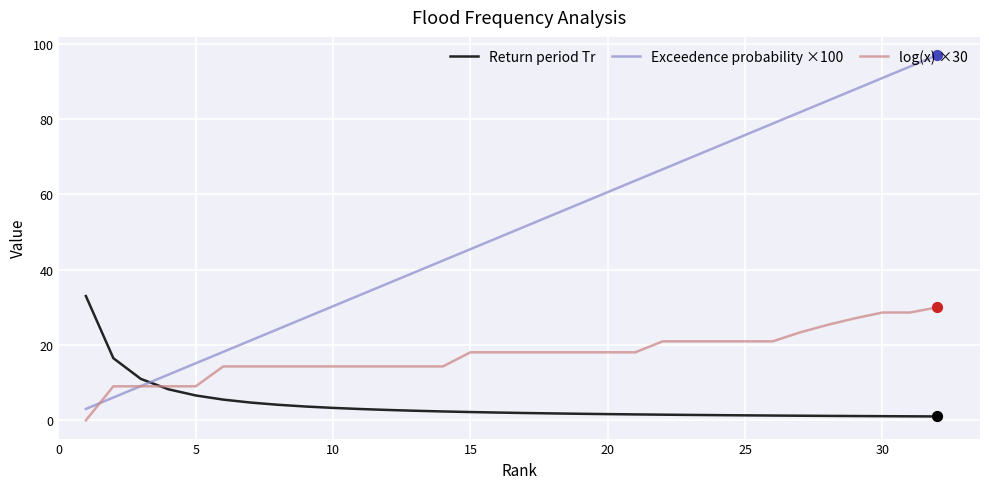

What are all the series names shown in the legend?

Return period Tr, Exceedence probability ×100, log(x) ×30